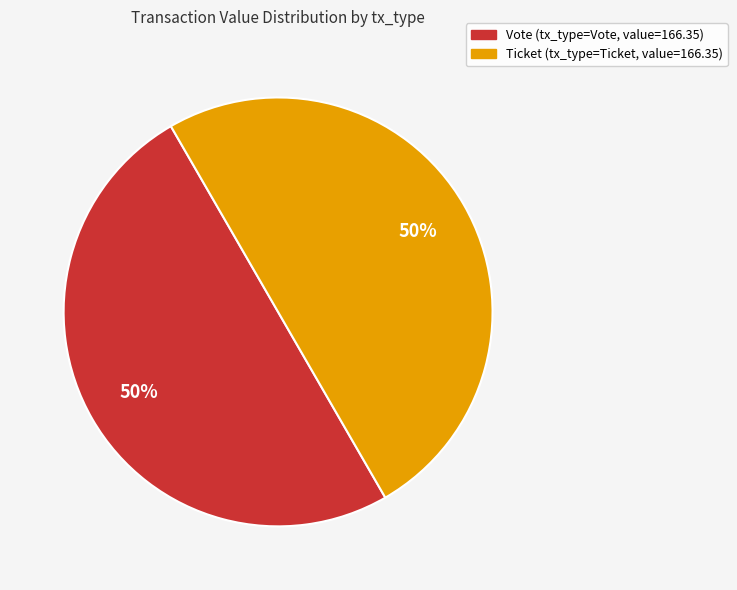

Count the number of slices in the pie.

2